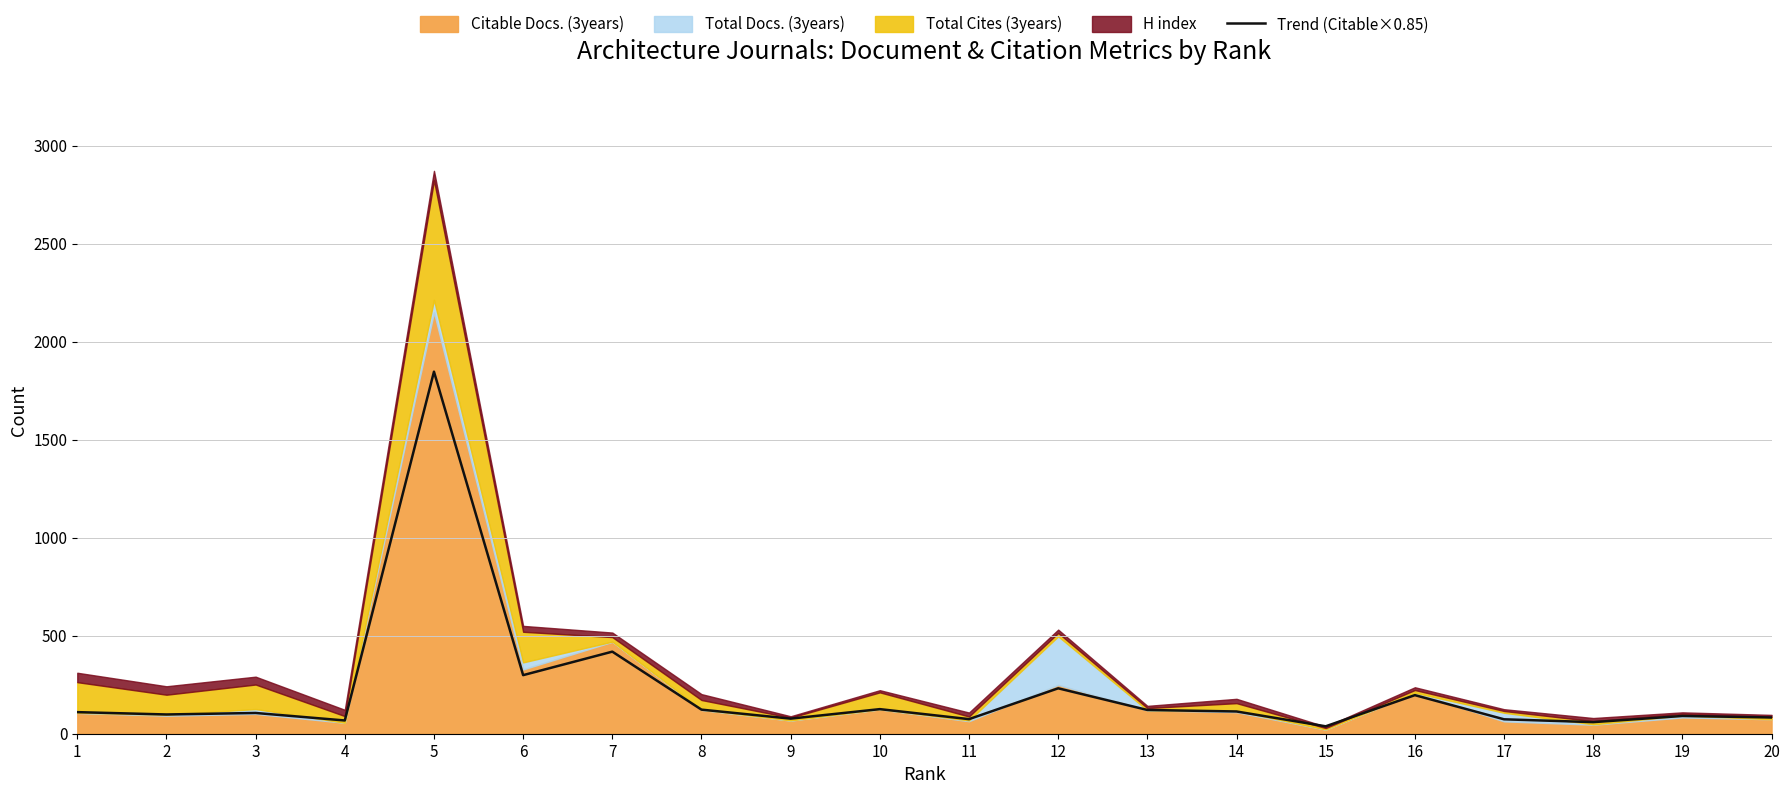

What is the difference between the maximum and second lowest values?

1787.5